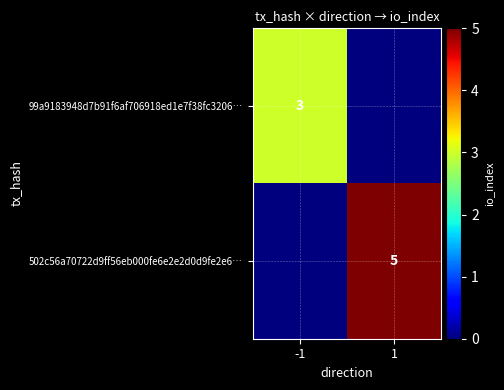

Is the value of 99a9183948d7b91f6af706918ed1e7f38fc3206… at -1 greater than the value of 502c56a70722d9ff56eb000fe6e2e2d0d9fe2e6… at 1?

No